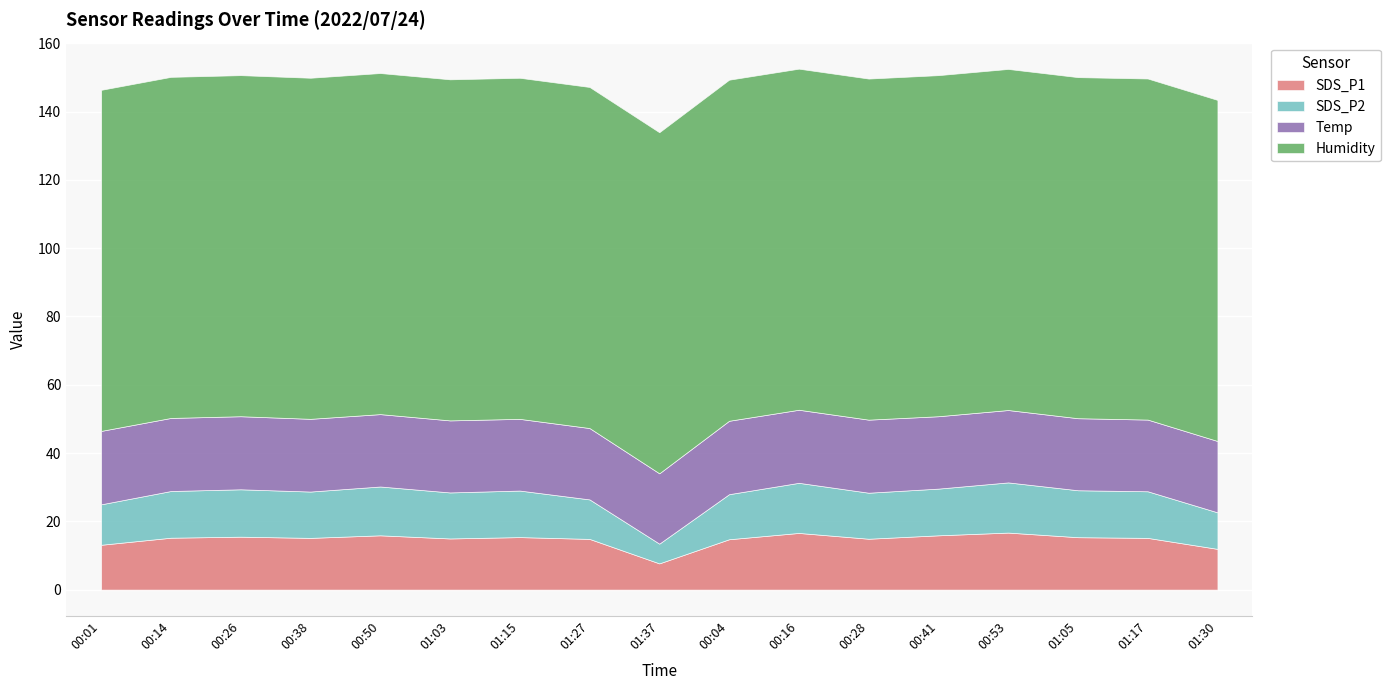

Where does the Temp series first go above 21?

00:01